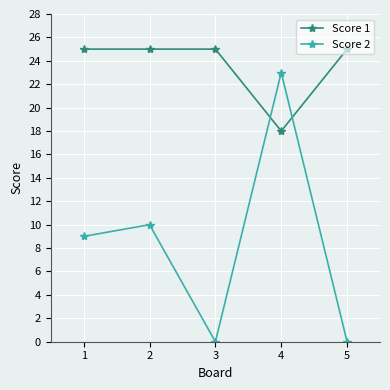

The value of Score 1 at 3 is 25. True or false?

True